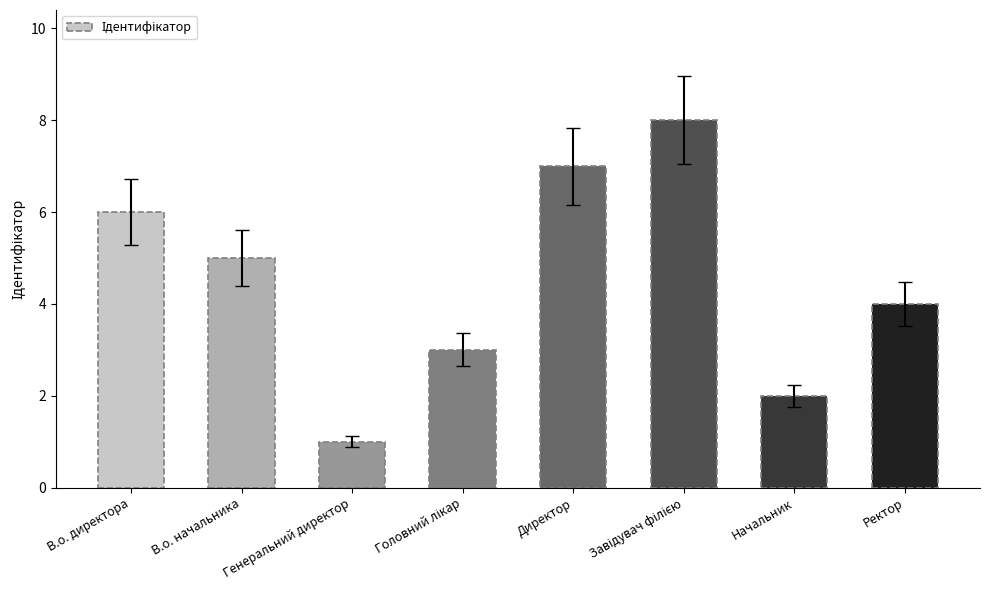

What is the maximum value shown in the chart?

8